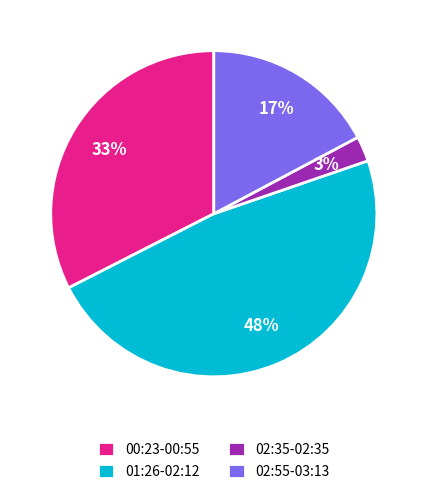

Rank the categories by value from highest to lowest.

01:26-02:12, 00:23-00:55, 02:55-03:13, 02:35-02:35